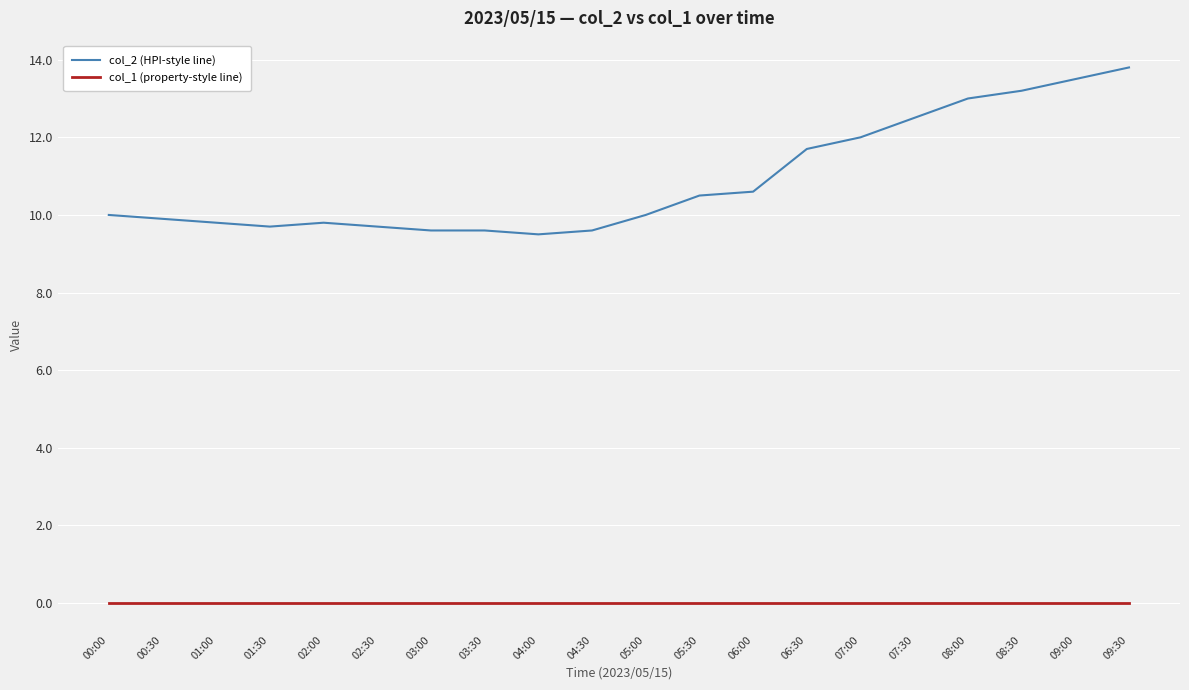

What position from the right is 08:30?

3